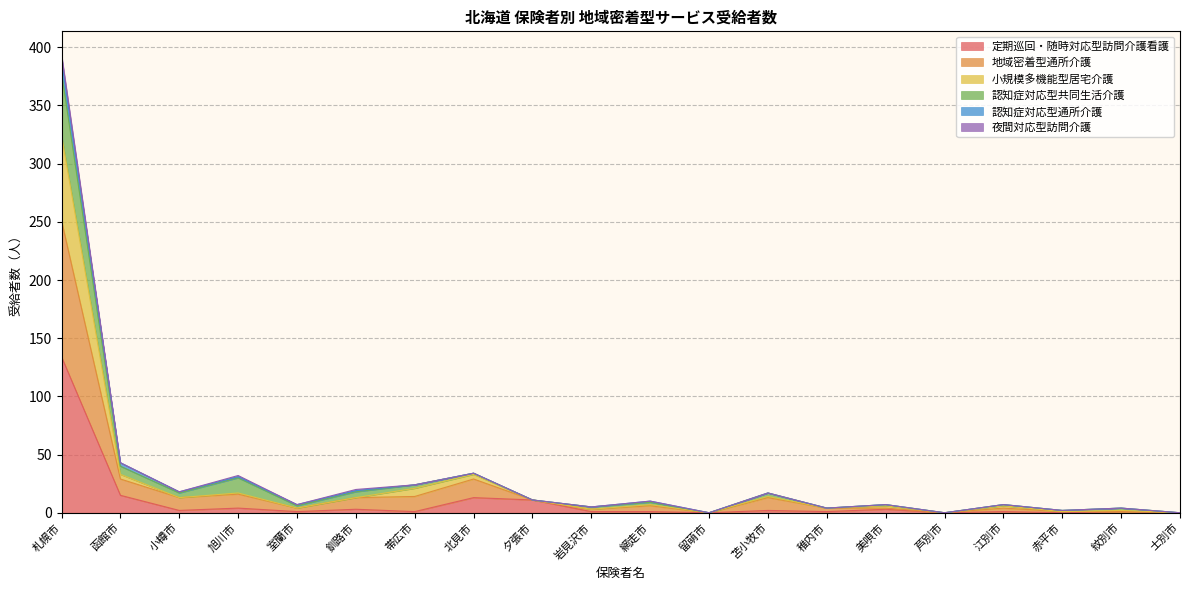

Which category has the lowest value in the 定期巡回・随時対応型訪問介護看護 series?

留萌市